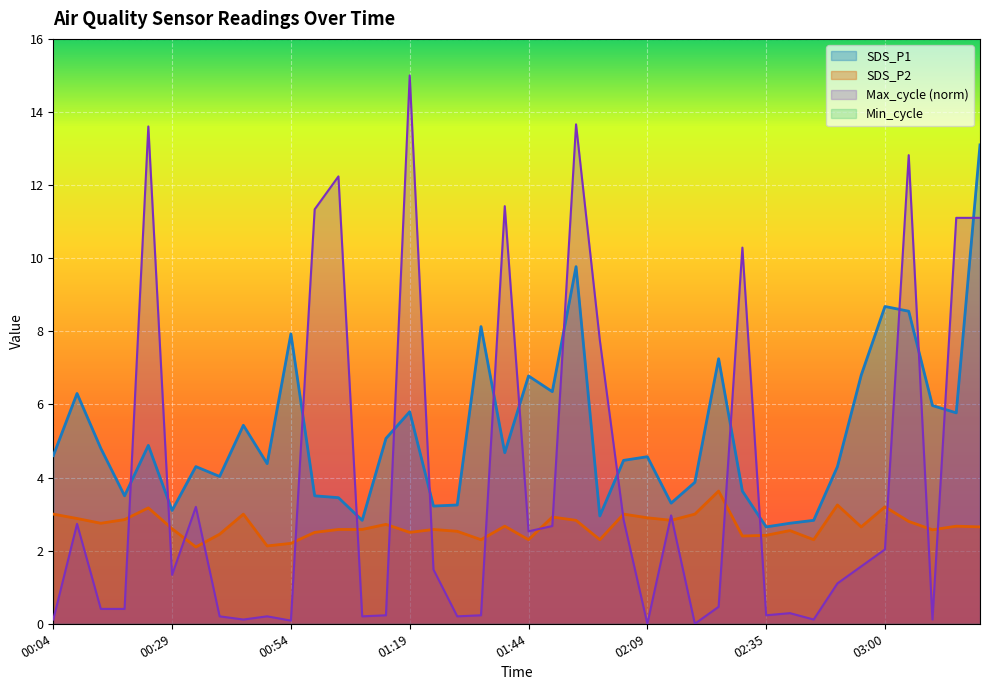

True or false: SDS_P2 has more than 1 interior local peaks.

True